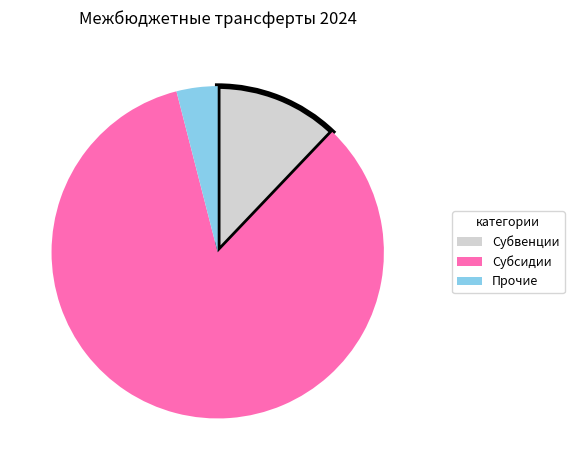

How many segments does this pie chart have?

3